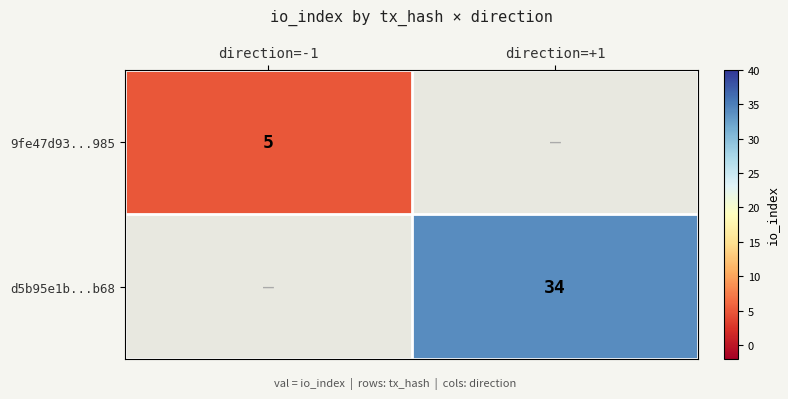

How many data points does each series have?

2